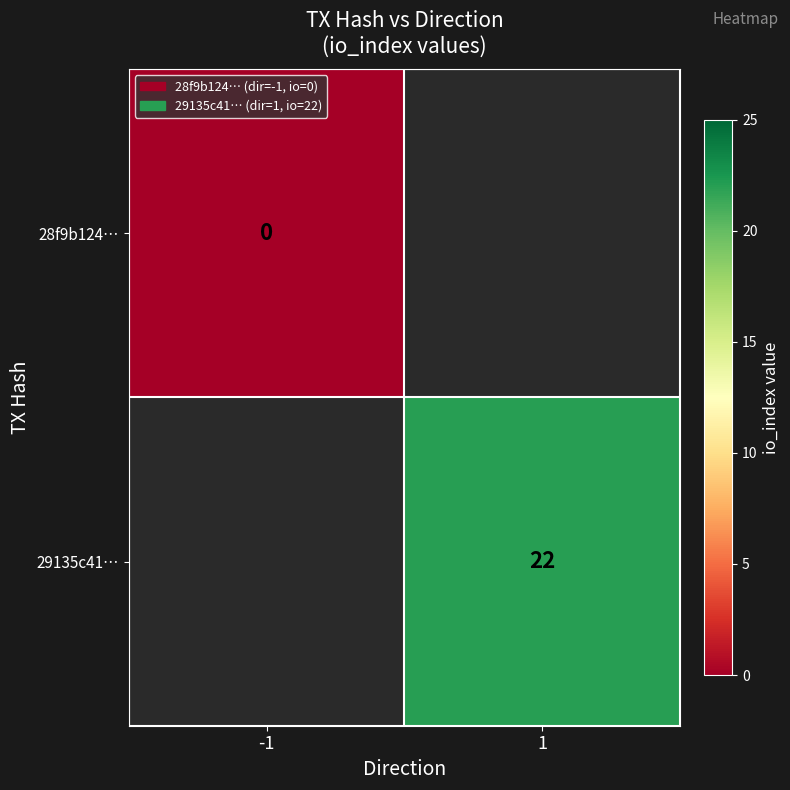

True or false: 29135c41… has a value of 35 at 1.

False